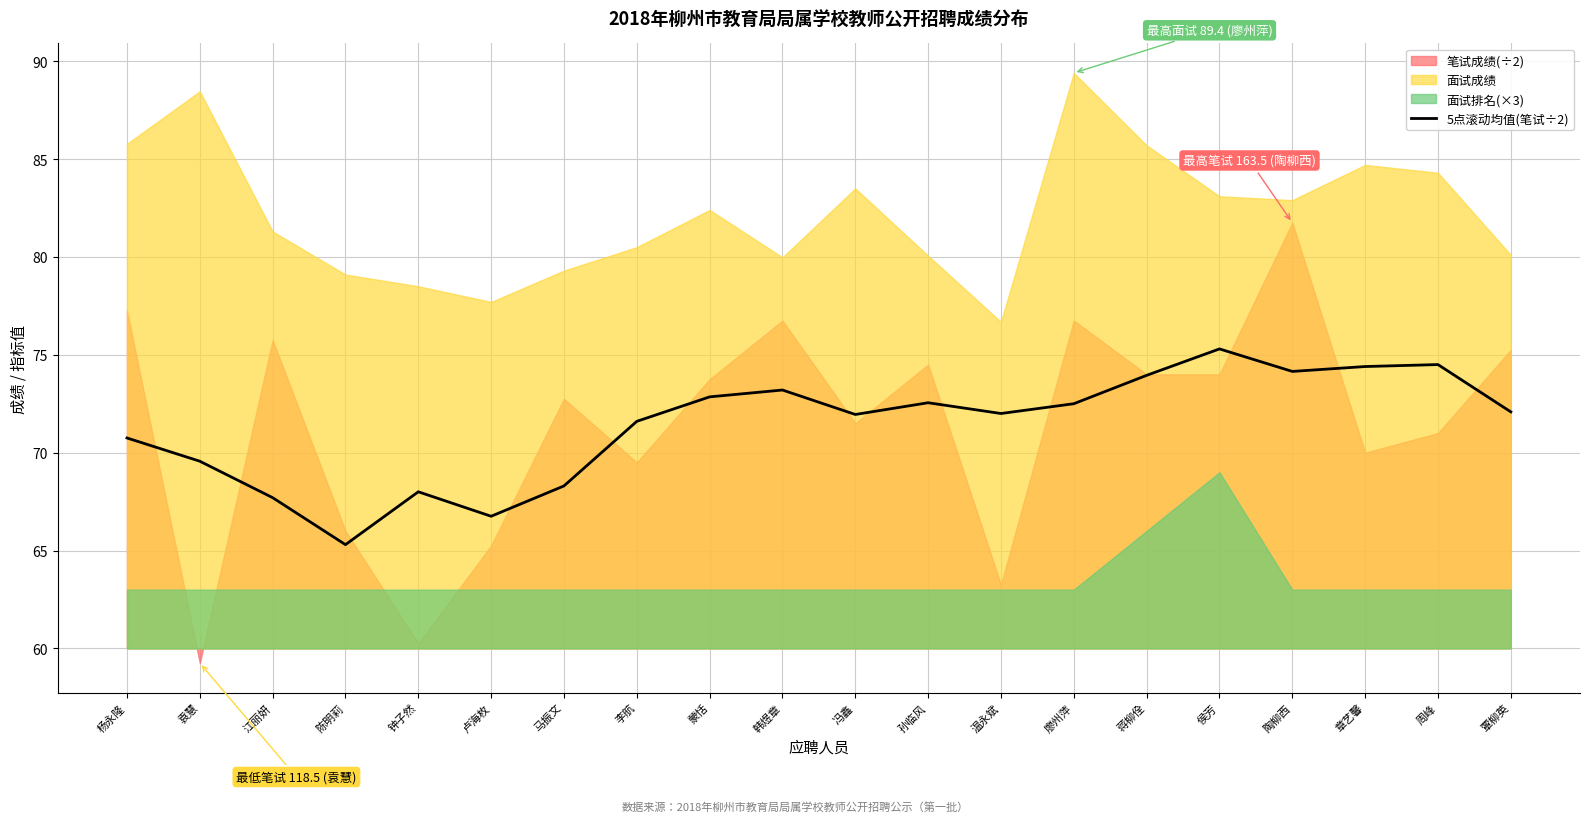

Which category has the highest value in the 5点滚动均值(笔试÷2) series?

侯芳